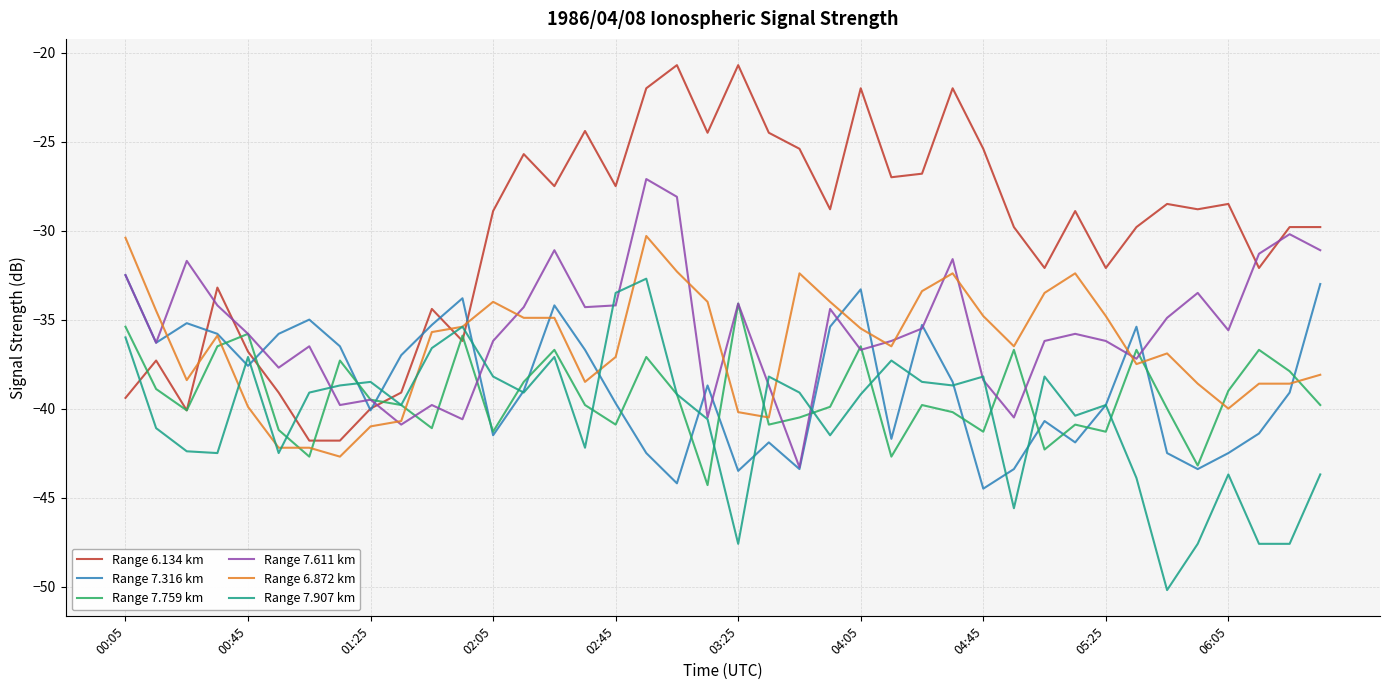

Which series has the largest range (max minus min)?

Range 6.134 km